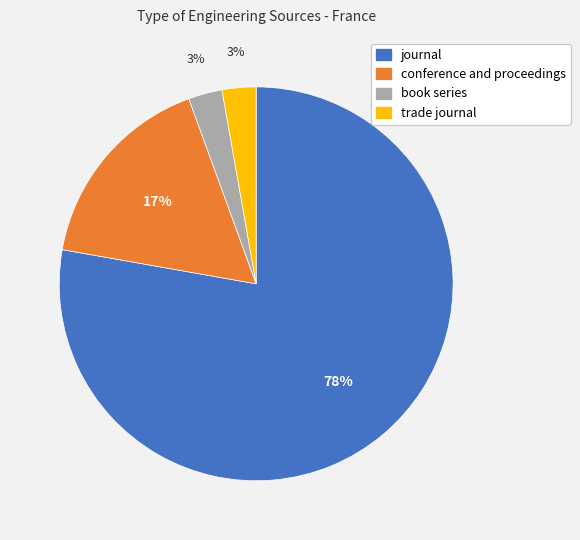

Does any single category account for the majority?

Yes